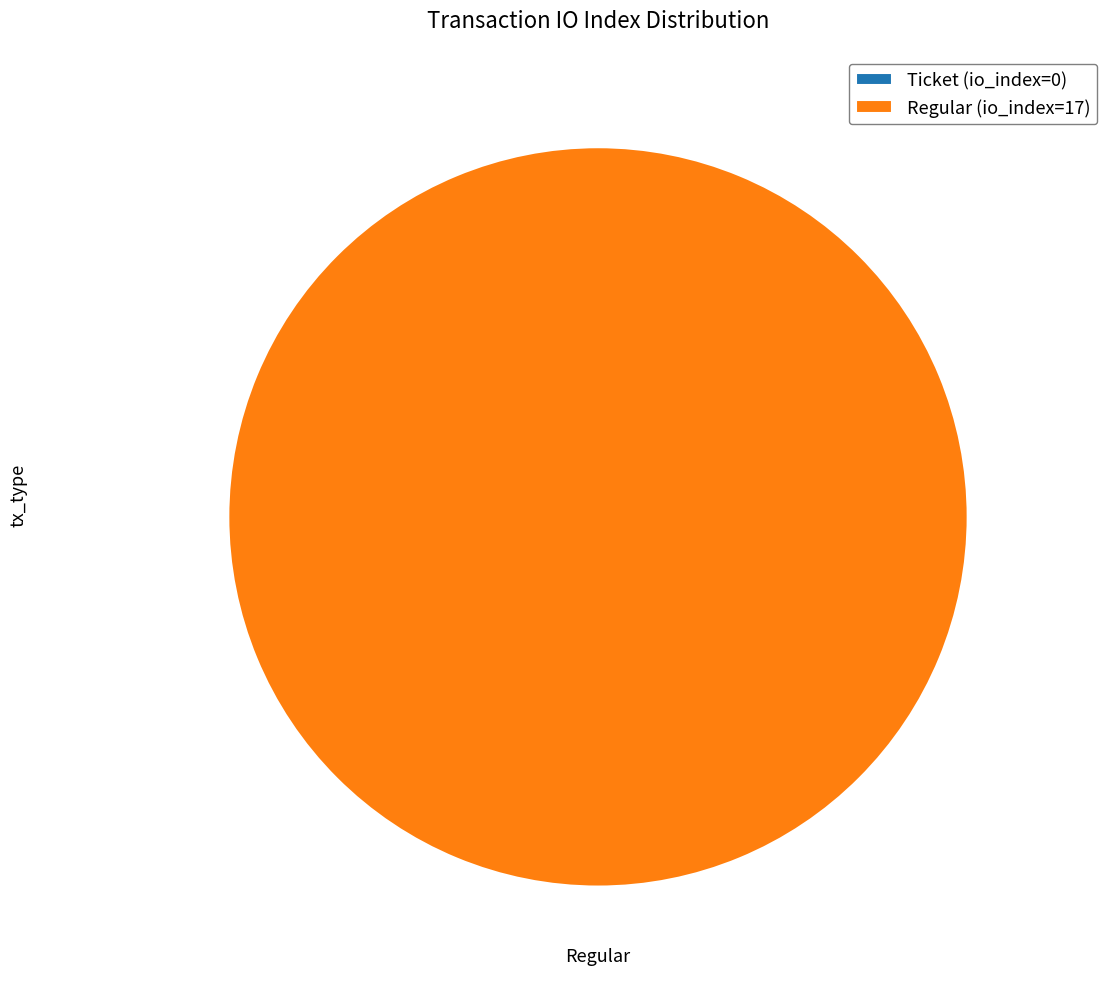

Which slice is the smallest?

Ticket (io_index=0)